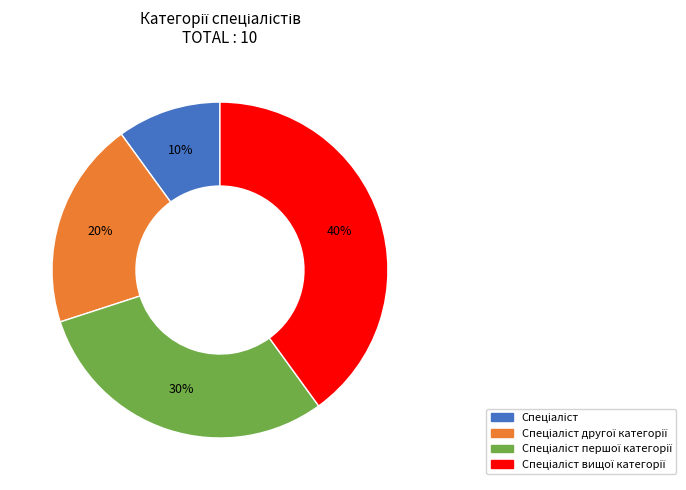

Is there any slice that represents more than half of the pie?

No